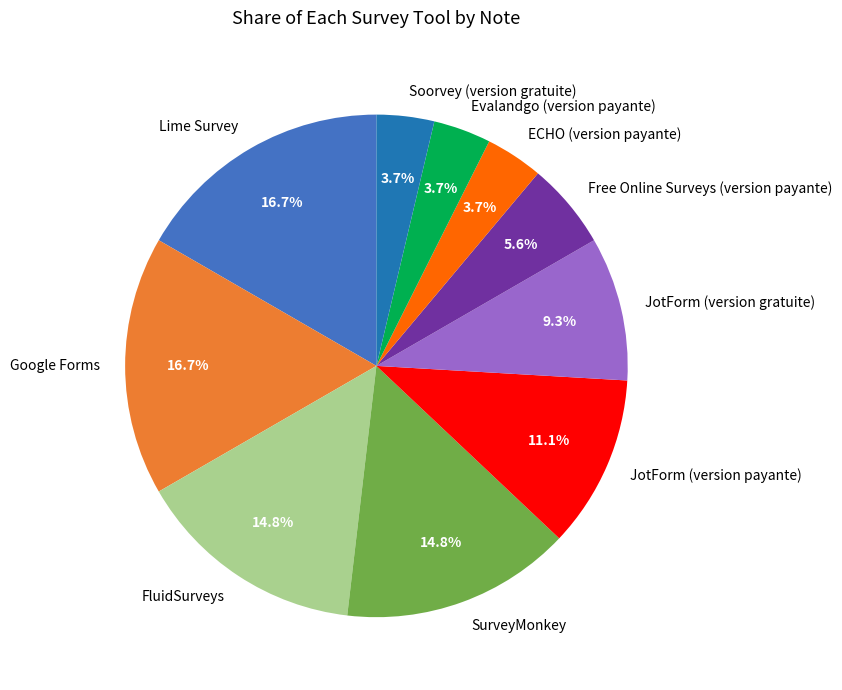

To the nearest percent, what percentage of the pie is FluidSurveys?

15%